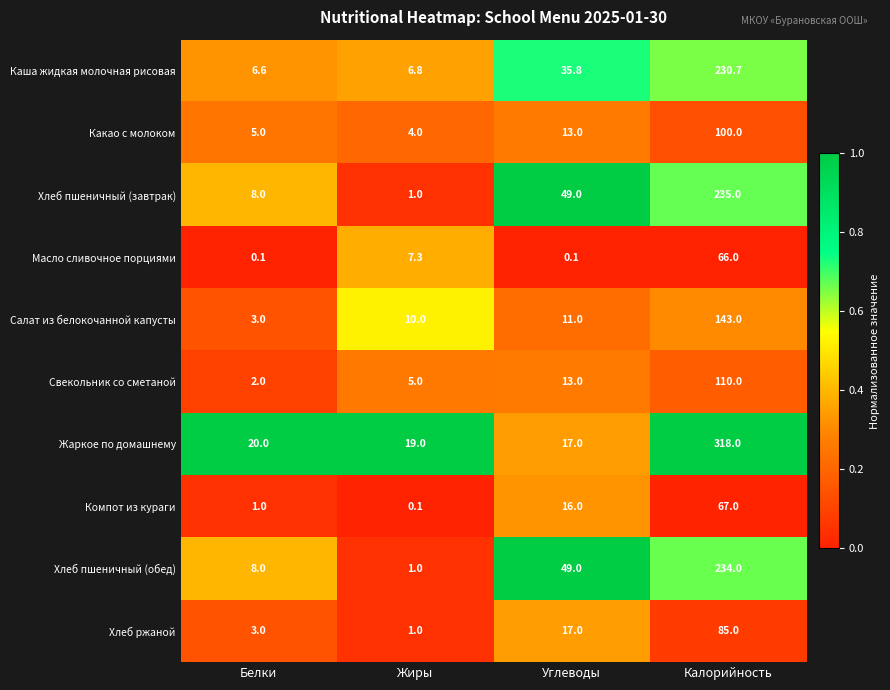

What is the average value of the Хлеб пшеничный (обед) series?

73.0